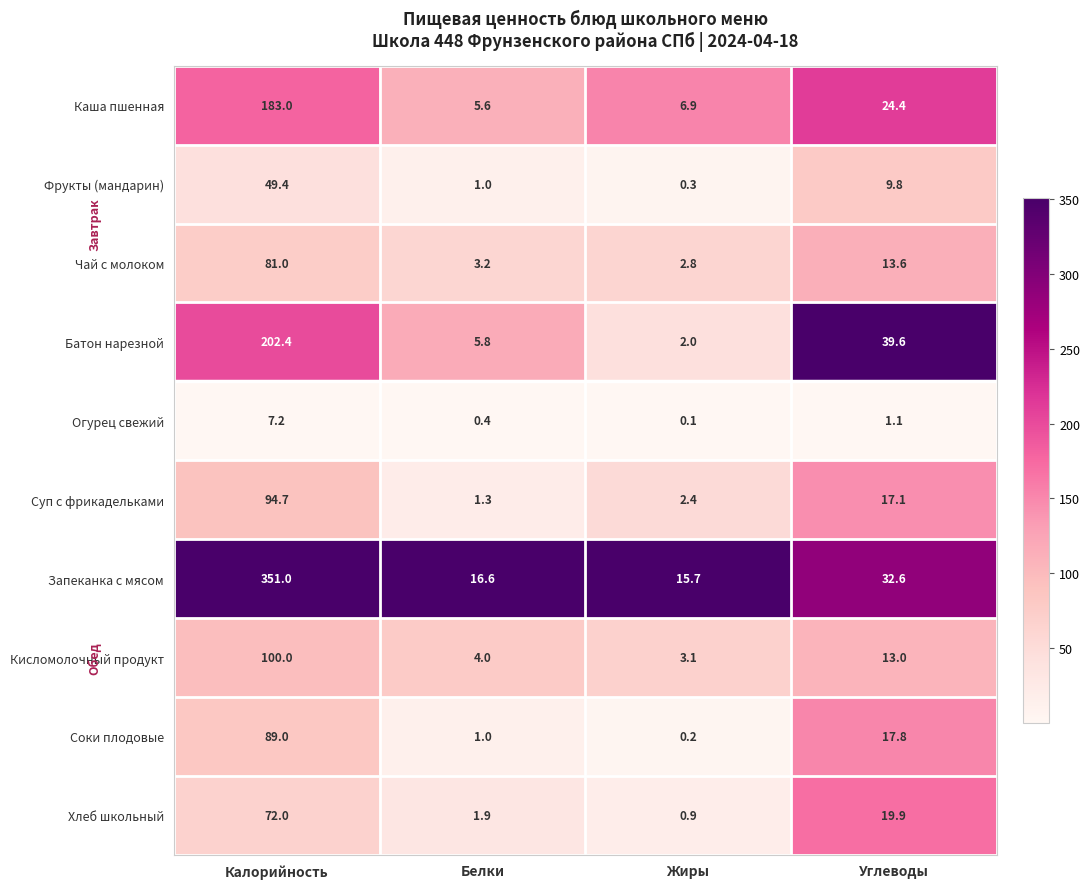

True or false: Запеканка с мясом has a value of 351.0 at Калорийность.

True